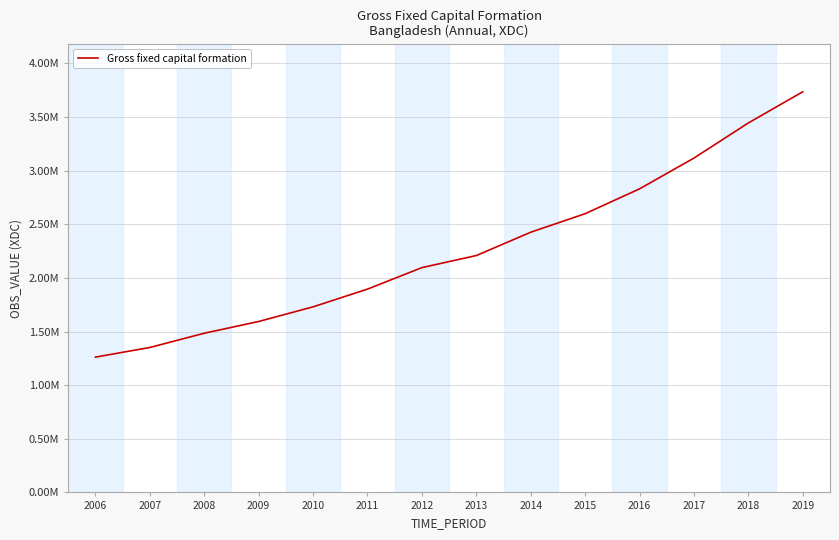

Which has a higher value, 2010 or 2006?

2010